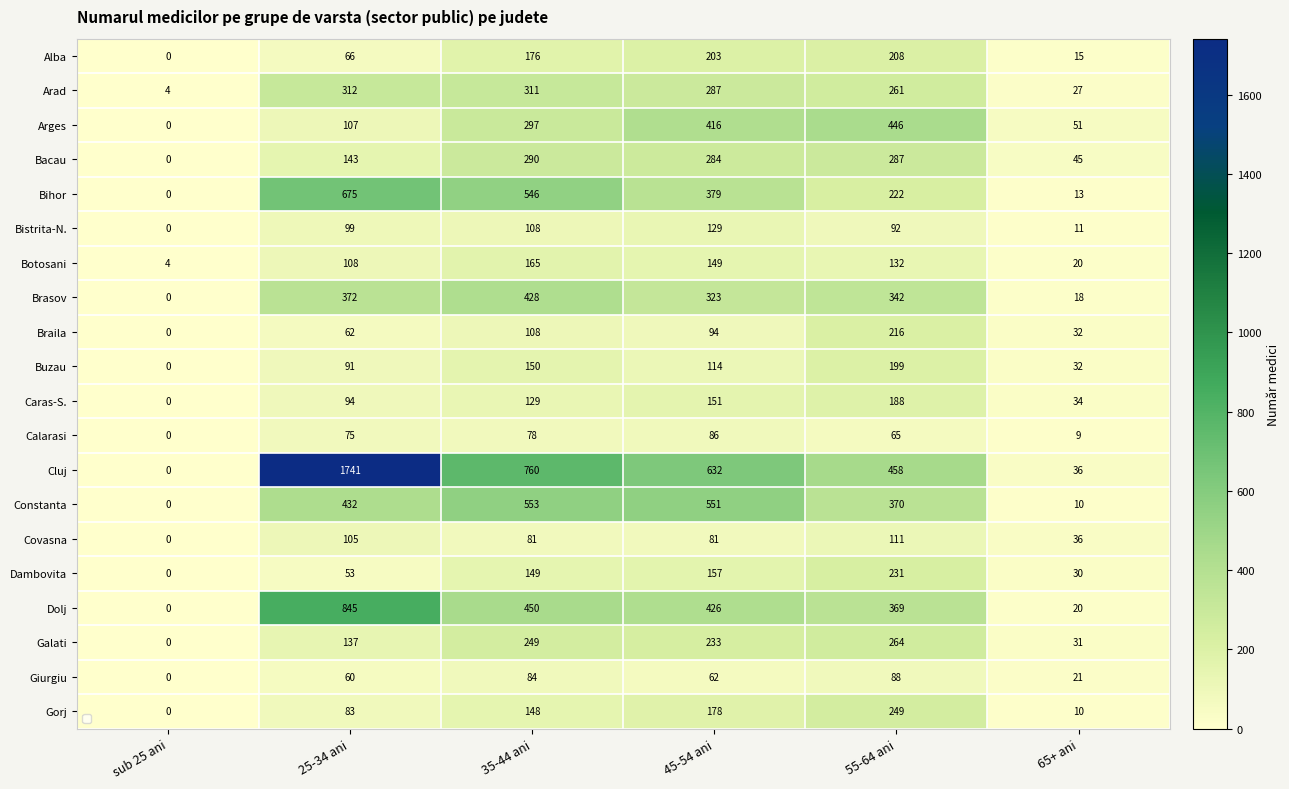

List the labels in order of Caras-S. value, smallest first.

sub 25 ani, 65+ ani, 25-34 ani, 35-44 ani, 45-54 ani, 55-64 ani